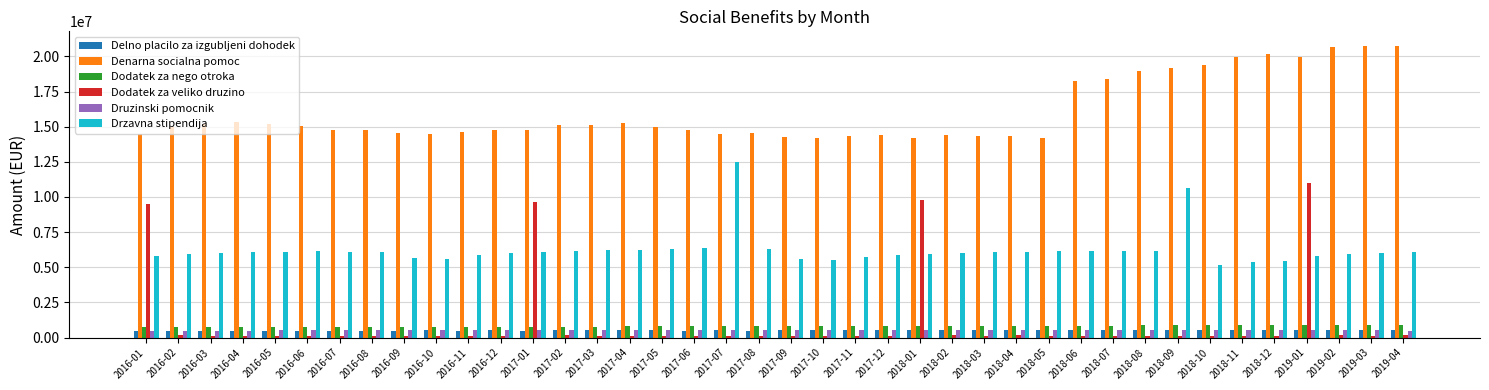

At how many categories does at least one series exceed 12264102?

40